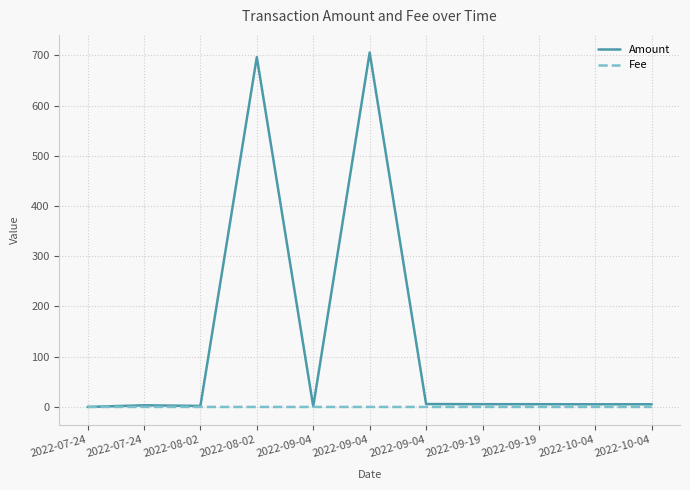

Is this an area chart (filled region under the line)?

No